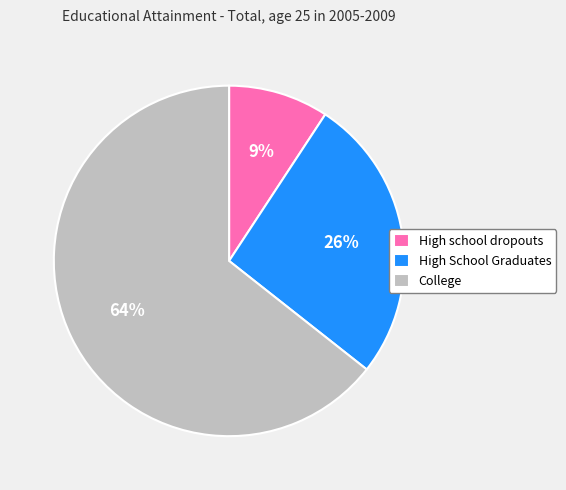

To the nearest percent, what portion does High school dropouts represent?

9%